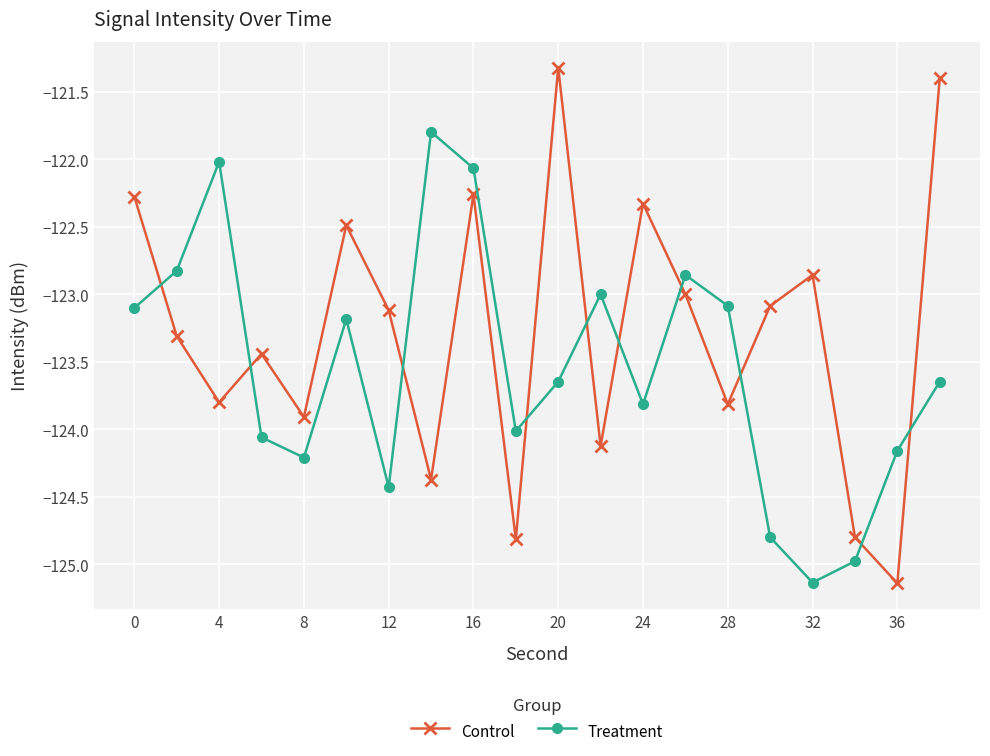

Which series has the largest range (max minus min)?

Control